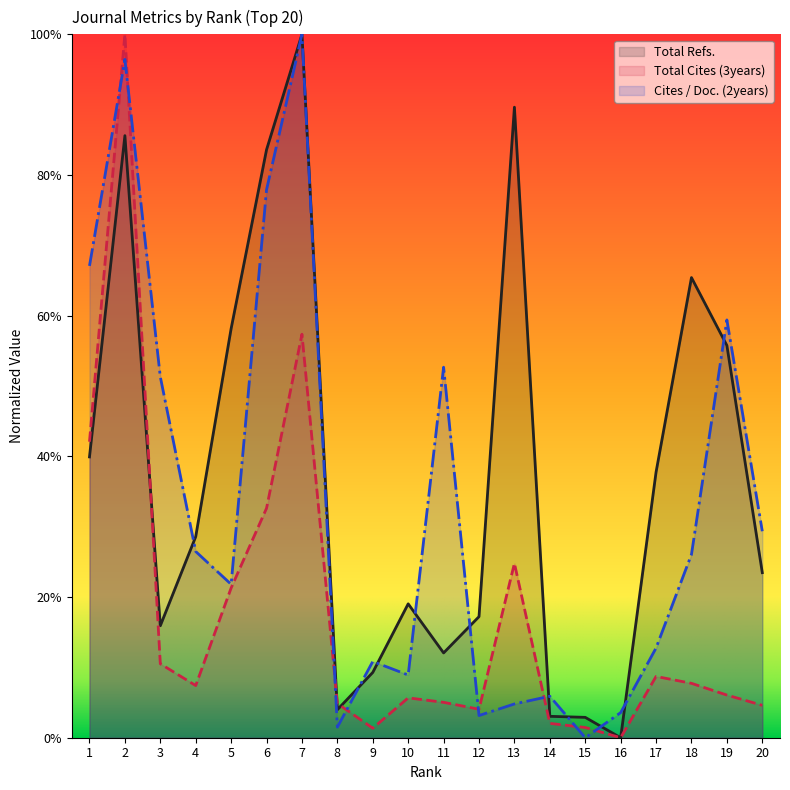

Where is the first local minimum for Total Cites (3years)?

4